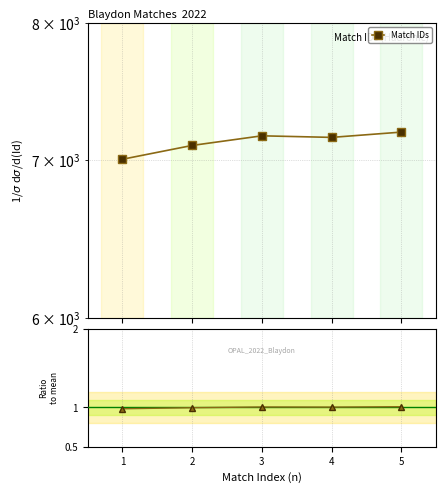

What is the difference between the Match IDs values at 3 and 1?

162.0